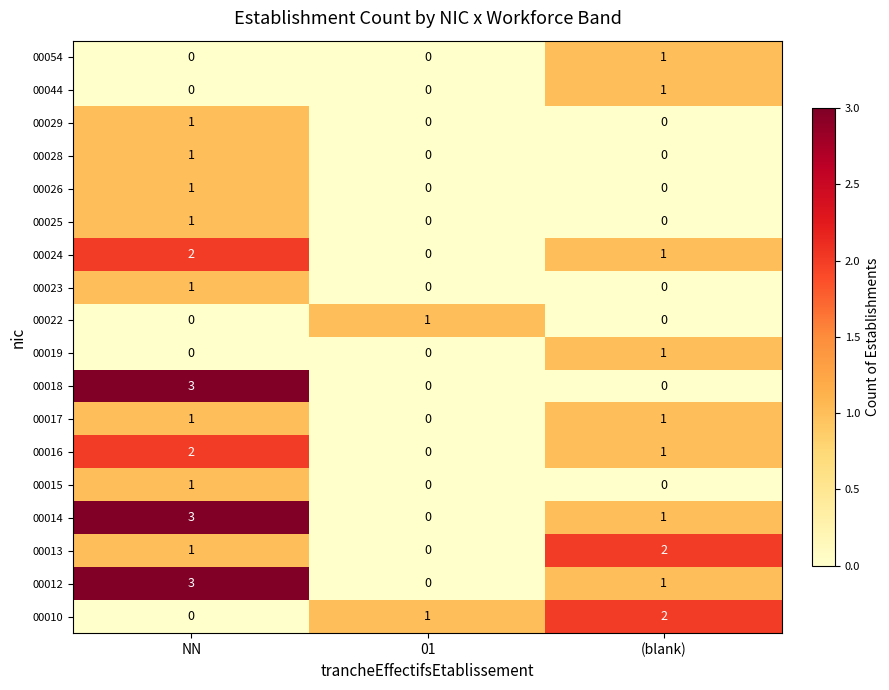

What is the sum of all 00012 values?

4